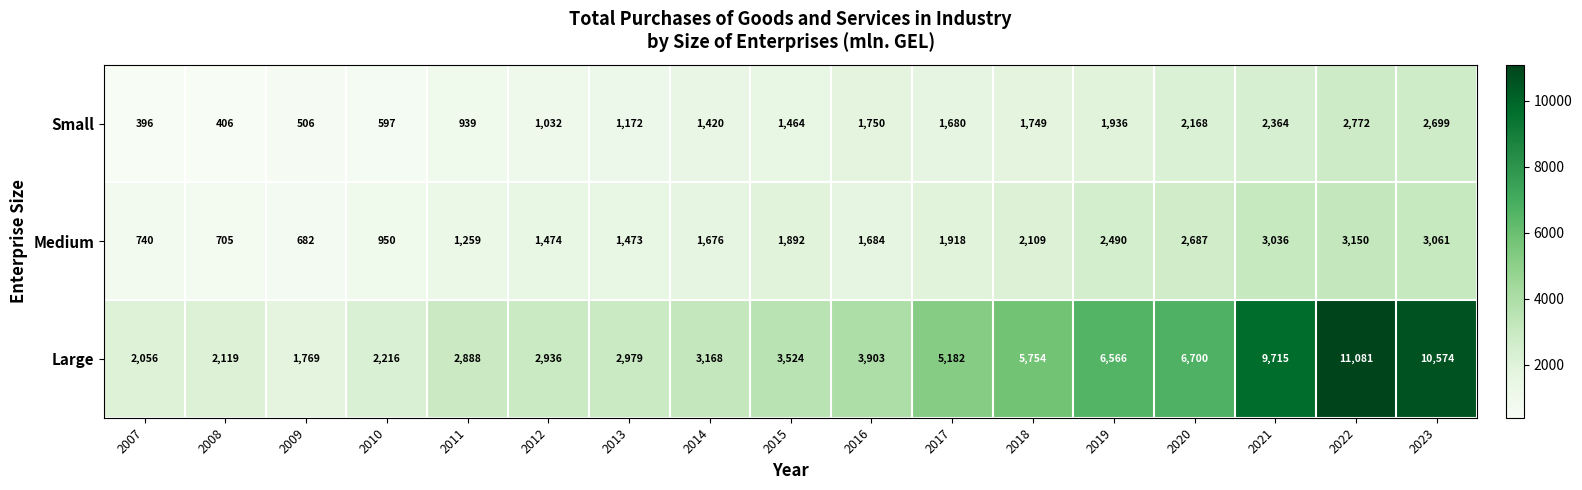

How many values in the Medium series are below 1684?

8